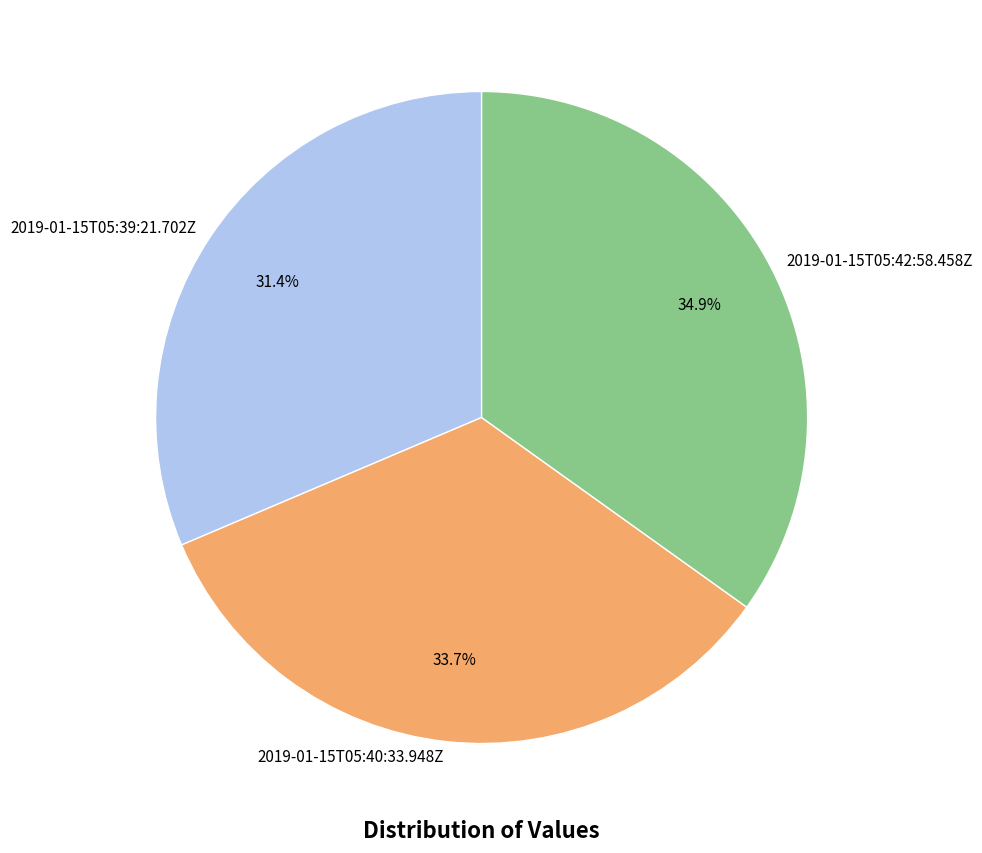

What is the ratio of the value at 2019-01-15T05:39:21.702Z to the value at 2019-01-15T05:40:33.948Z?

0.9